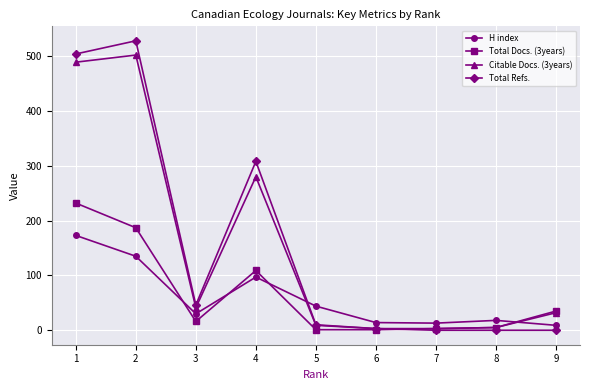

What are all the series names shown in the legend?

H index, Total Docs. (3years), Citable Docs. (3years), Total Refs.